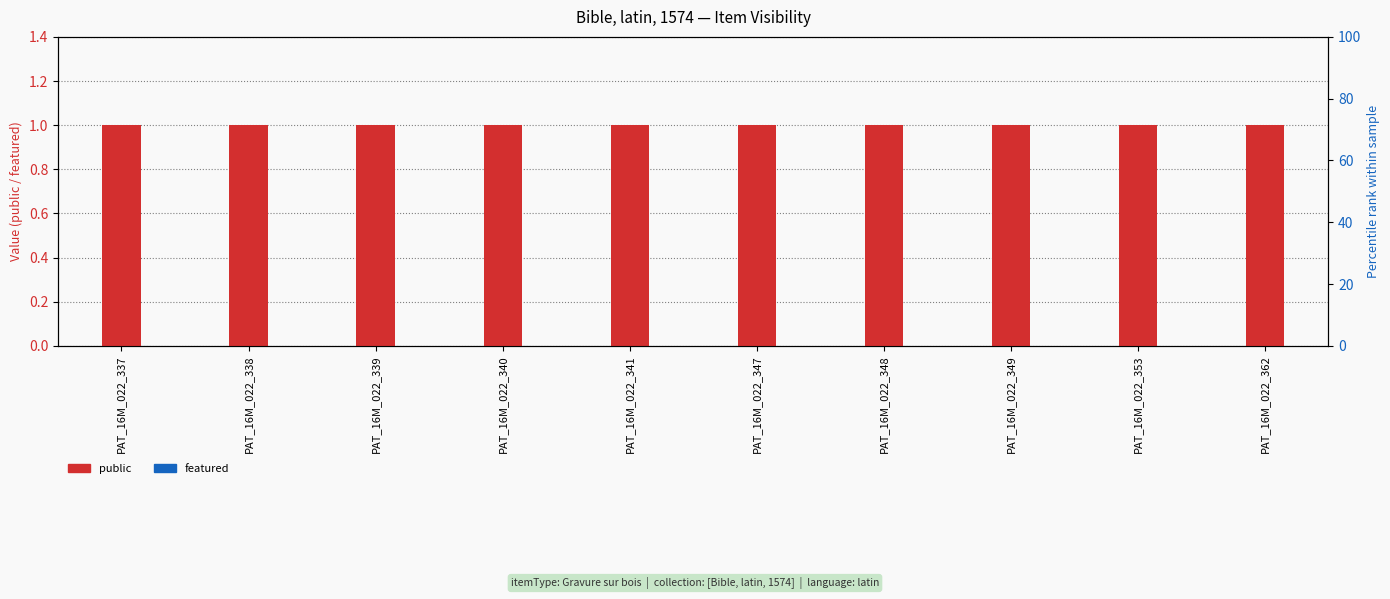

How many groups of bars are there?

10